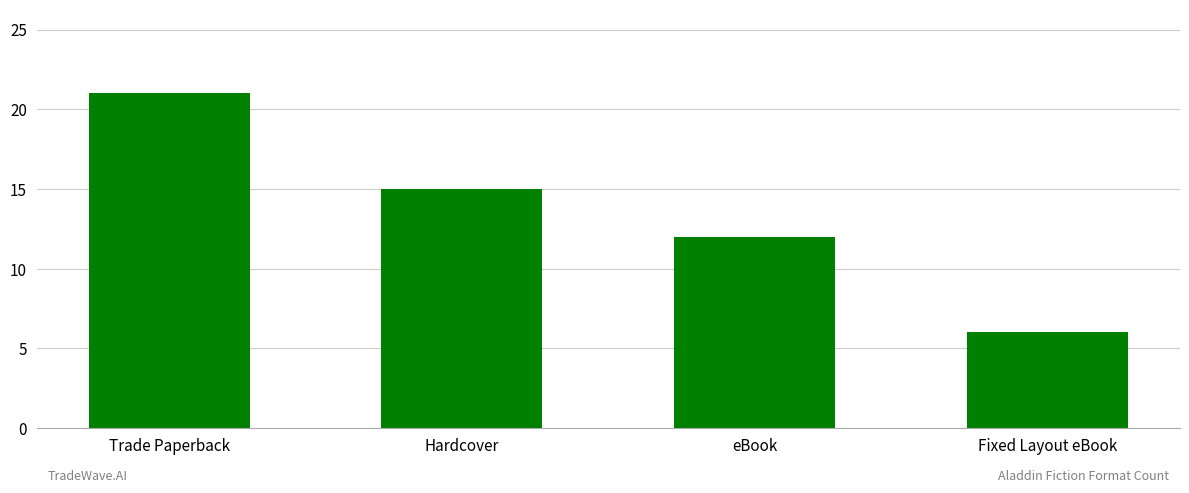

Reading right to left, extract all data points from this chart.

Fixed Layout eBook=6	eBook=12	Hardcover=15	Trade Paperback=21